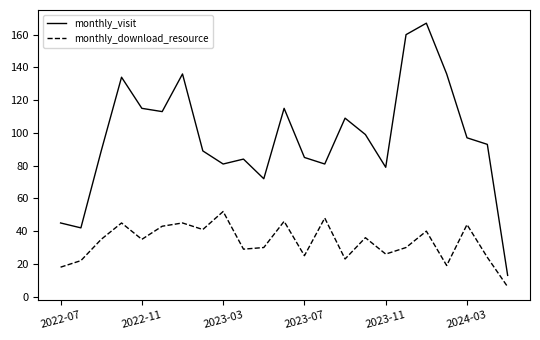

Is this an area chart (filled region under the line)?

No